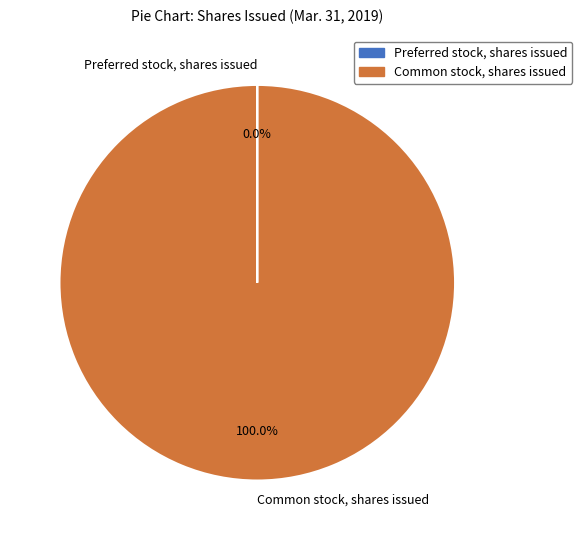

To the nearest percent, what is the difference between the largest and smallest slice percentages?

100%